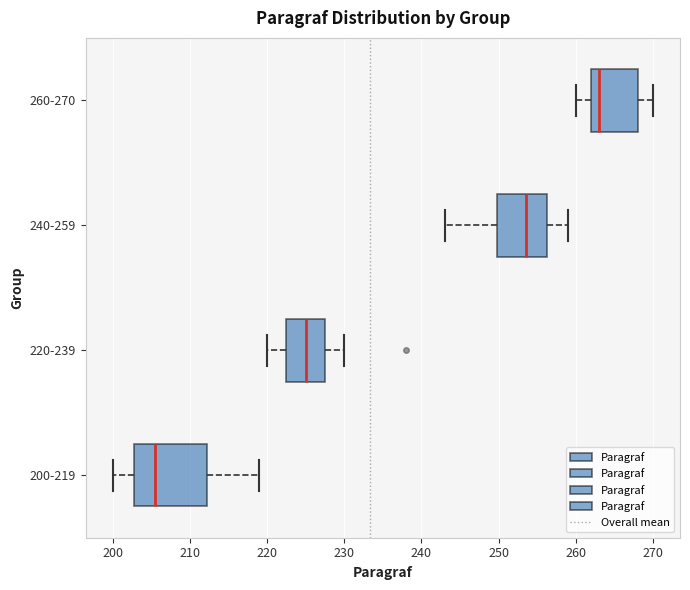

Reading bottom to top, transcribe this box plot: for each box, give where its median line is, the range the box spans, and where its two whiskers end, as read against the x-axis. The values are not printed on the chart, so give them approximately, as read against the axis.

200-219: median 206, box 203 to 212, whiskers 200 to 219
220-239: median 225, box 223 to 228, whiskers 220 to 230
240-259: median 254, box 250 to 256, whiskers 243 to 259
260-270: median 263, box 262 to 268, whiskers 260 to 270